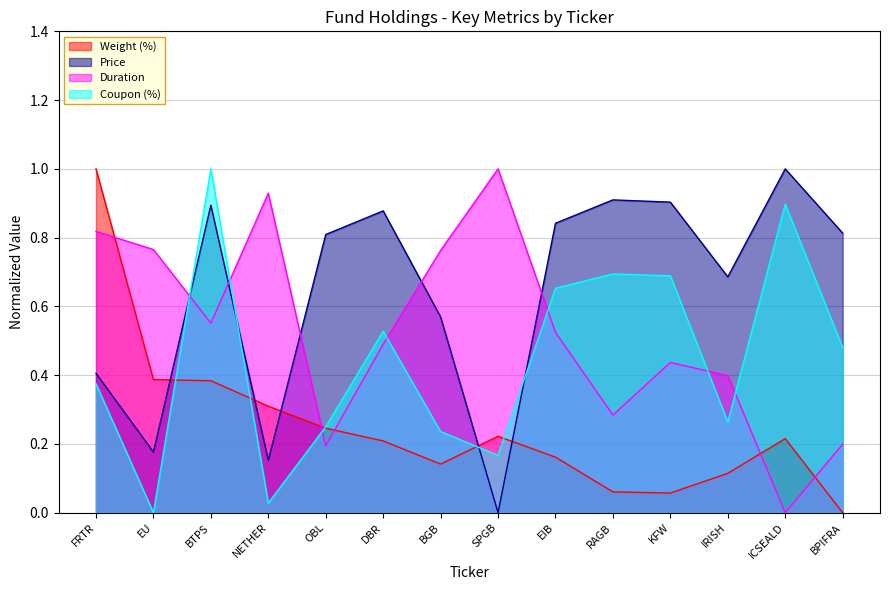

Where is the first local minimum for Coupon (%)?

EU